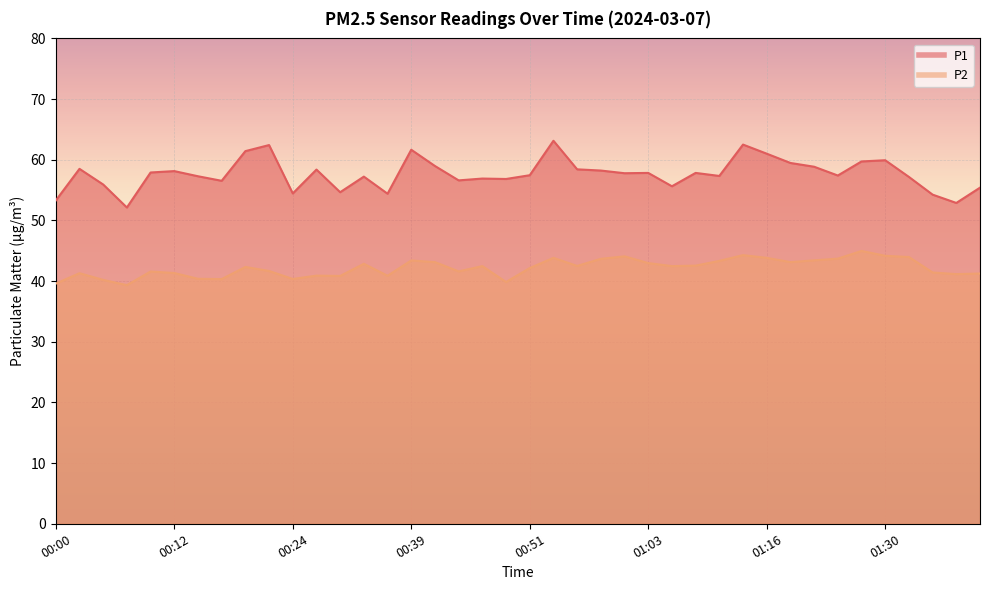

What is the label of the 5th point from the right?

01:30